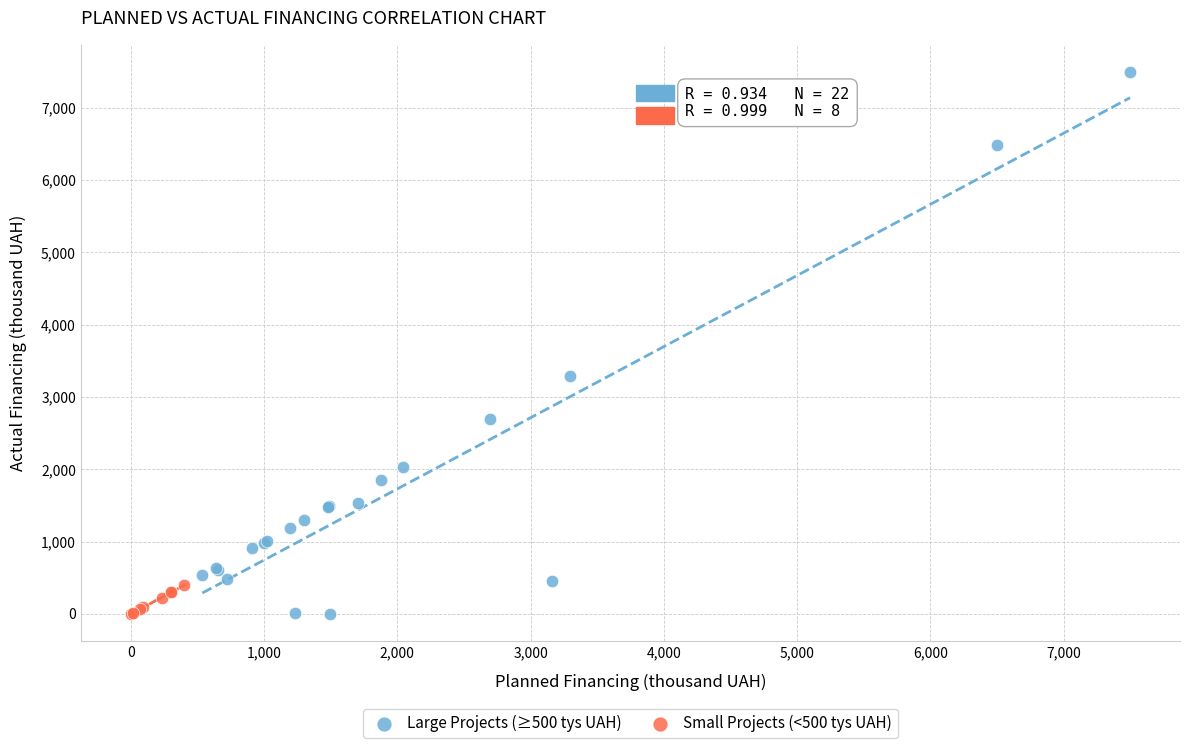

Which series has the largest Y range (max minus min)?

Large Projects (≥500 tys UAH)